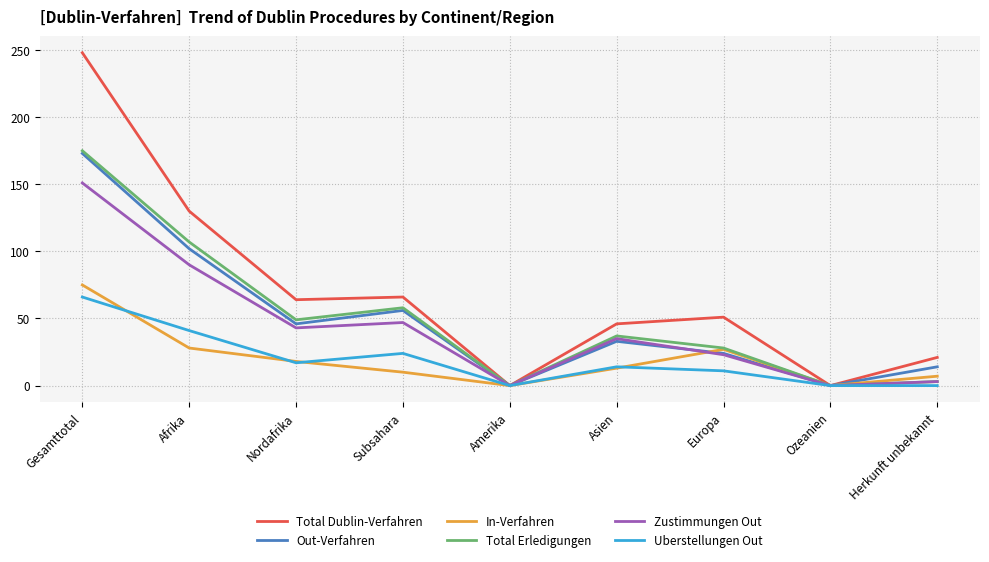

How many values in the Uberstellungen Out series are below 14?

4